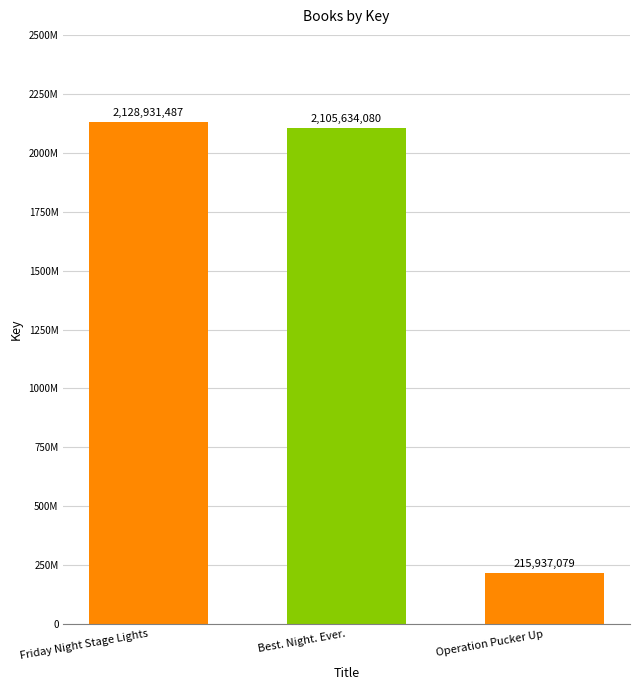

Which has a higher value, Best. Night. Ever. or Friday Night Stage Lights?

Friday Night Stage Lights